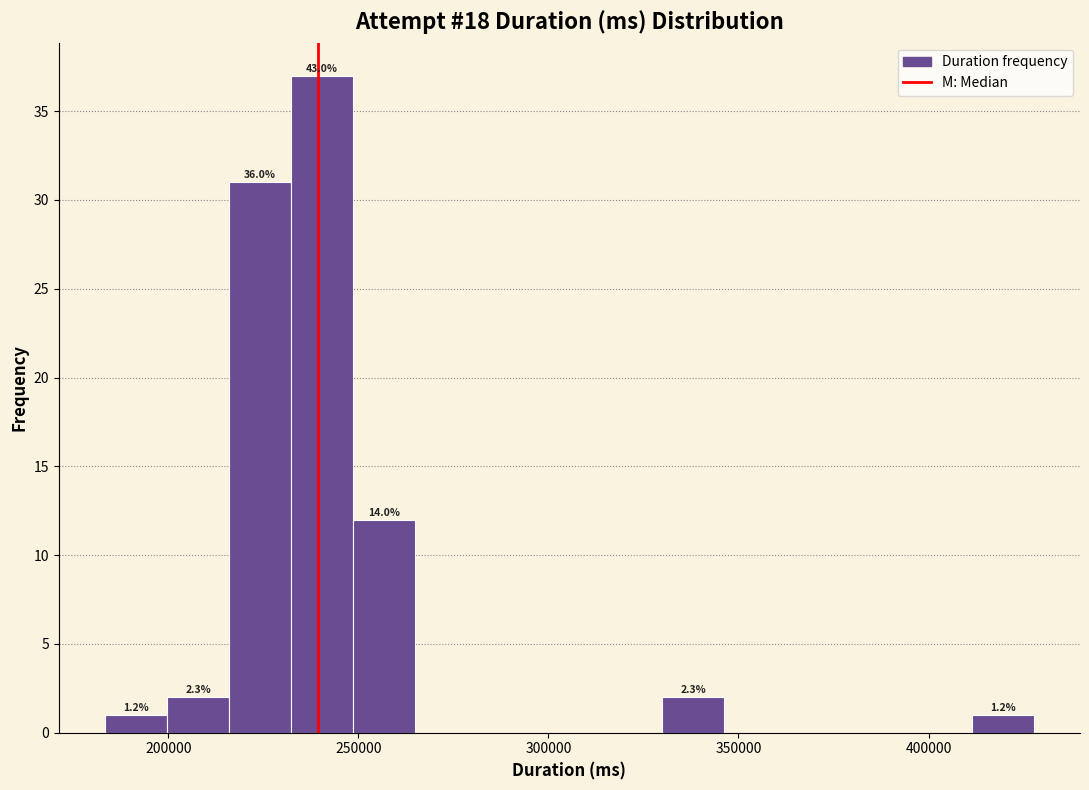

Read against the x-axis, roughly where is the centre of the tallest bar?

240000